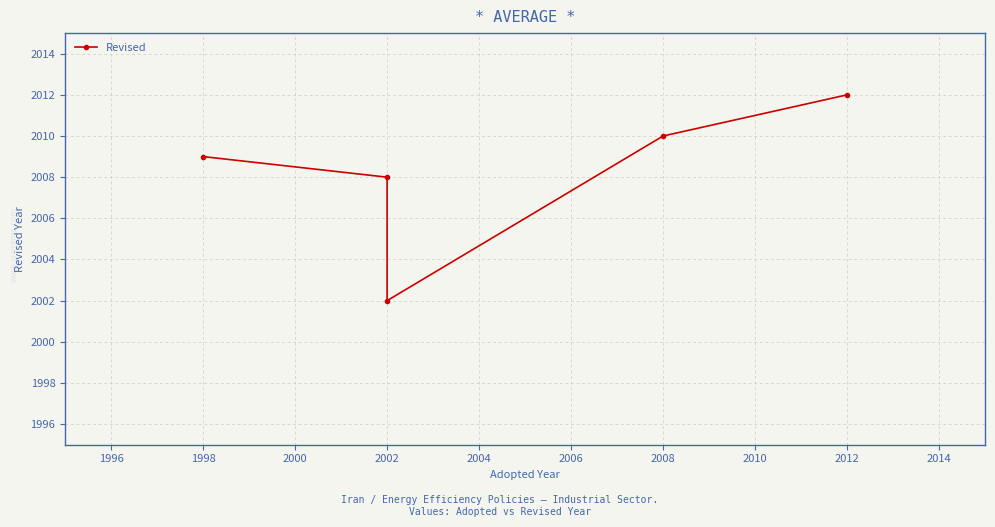

The chart shows a value of 1056 at 2008. True or false?

False